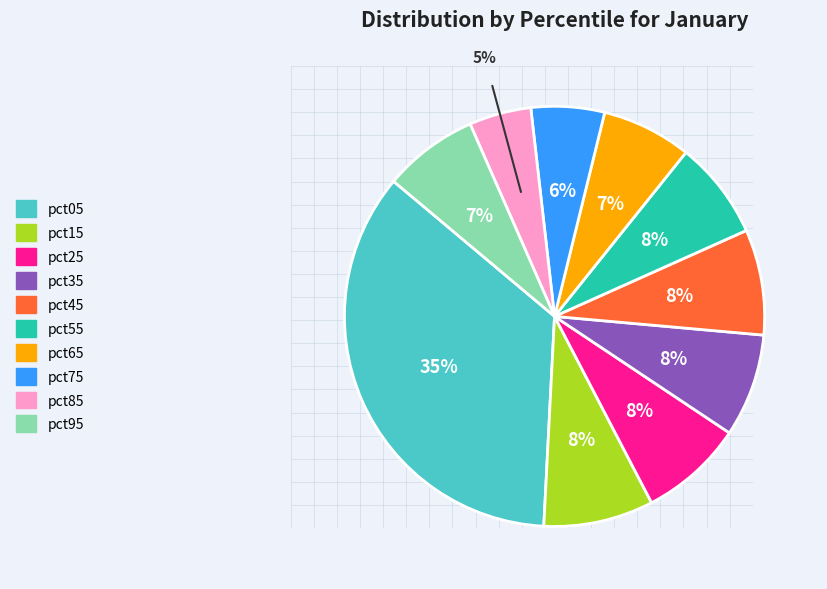

True or false: pct55 accounts for 8% of the total.

True